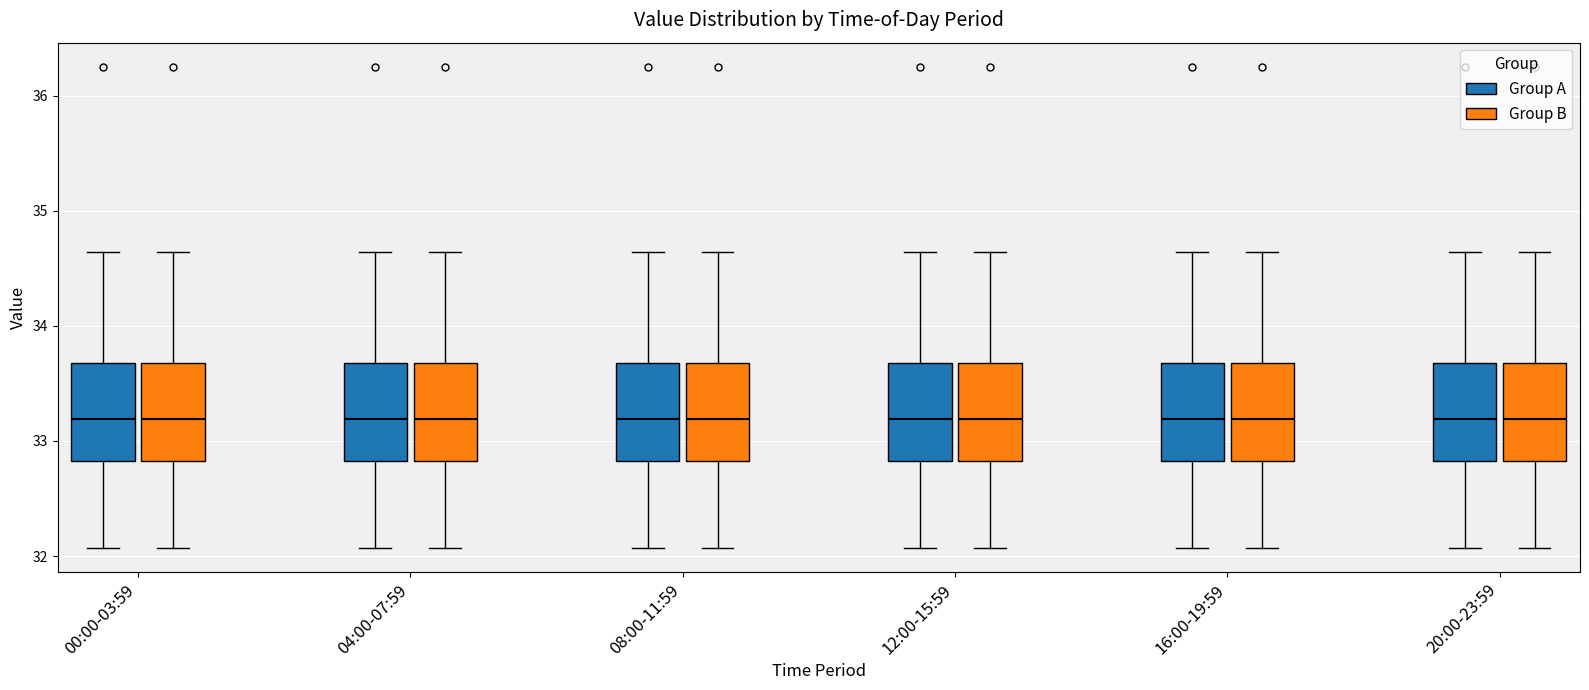

Where is the lower edge of the box for 20:00-23:59 (Group A) on the y-axis? The values are not printed on the chart, so give them approximately, as read against the axis.

32.8